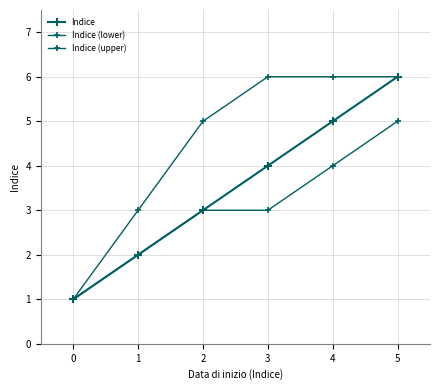

How many distinct data groups are displayed?

3